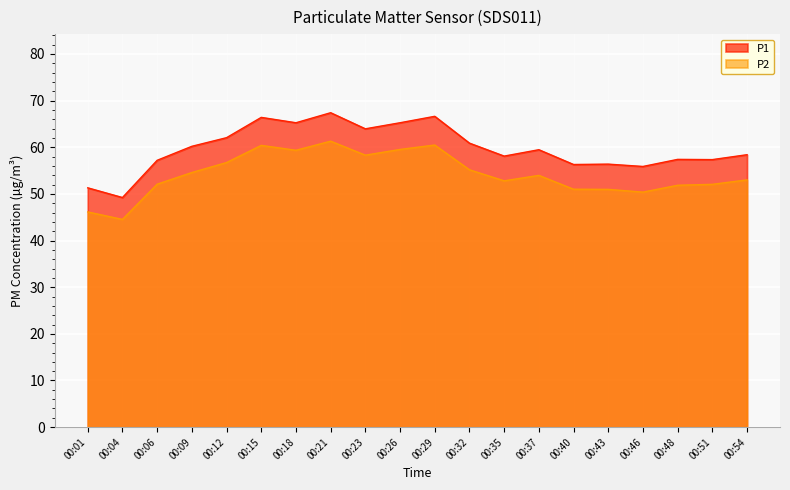

Rank the series by their maximum value, from highest to lowest.

P1, P2